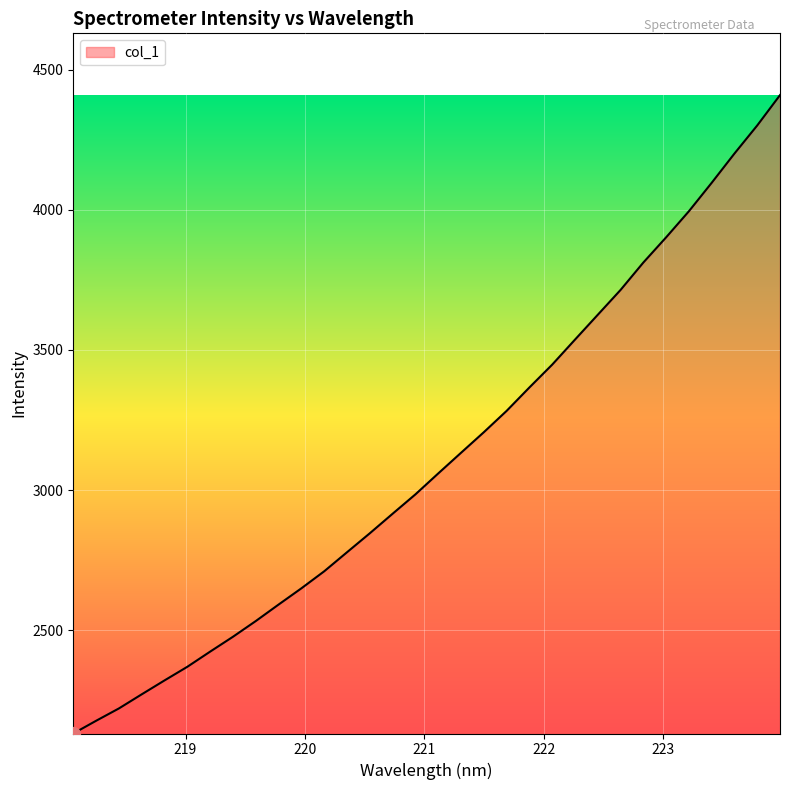

Reading right to left, list all the values displayed in this chart.

4409.3	4301.1	4200.8	4096.4	3995.0	3901.9	3812.0	3714.2	3625.6	3536.9	3447.7	3366.2	3282.7	3206.5	3133.1	3059.4	2984.8	2915.7	2845.9	2778.2	2710.2	2649.5	2591.5	2532.6	2476.6	2423.5	2369.4	2320.8	2271.1	2220.7	2176.6	2131.2